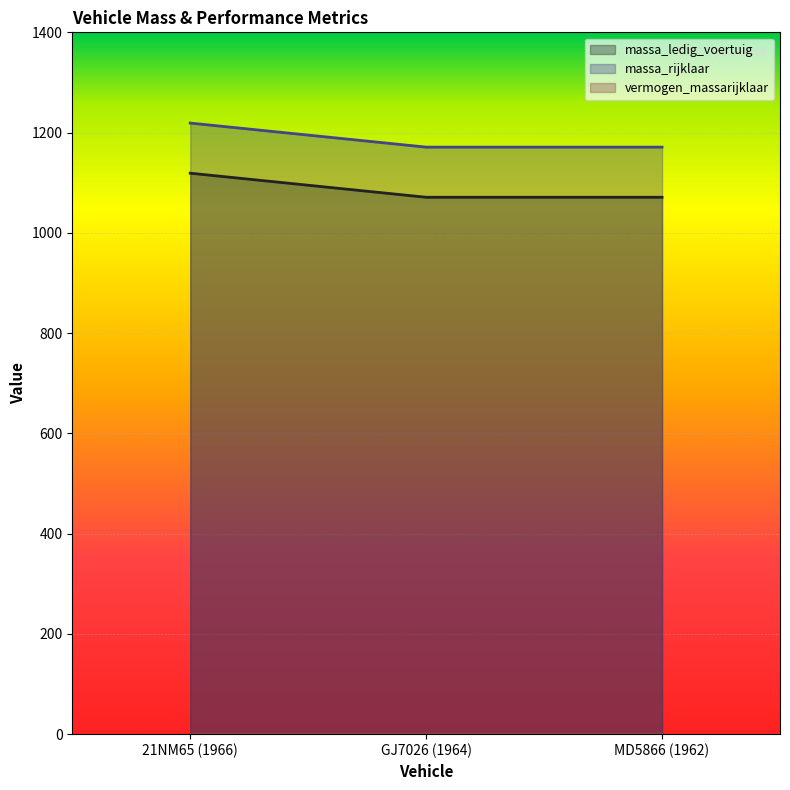

Which series has the widest spread of values?

massa_ledig_voertuig